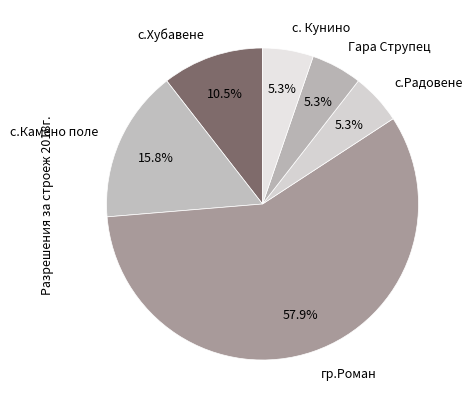

Count the number of slices in the pie.

6